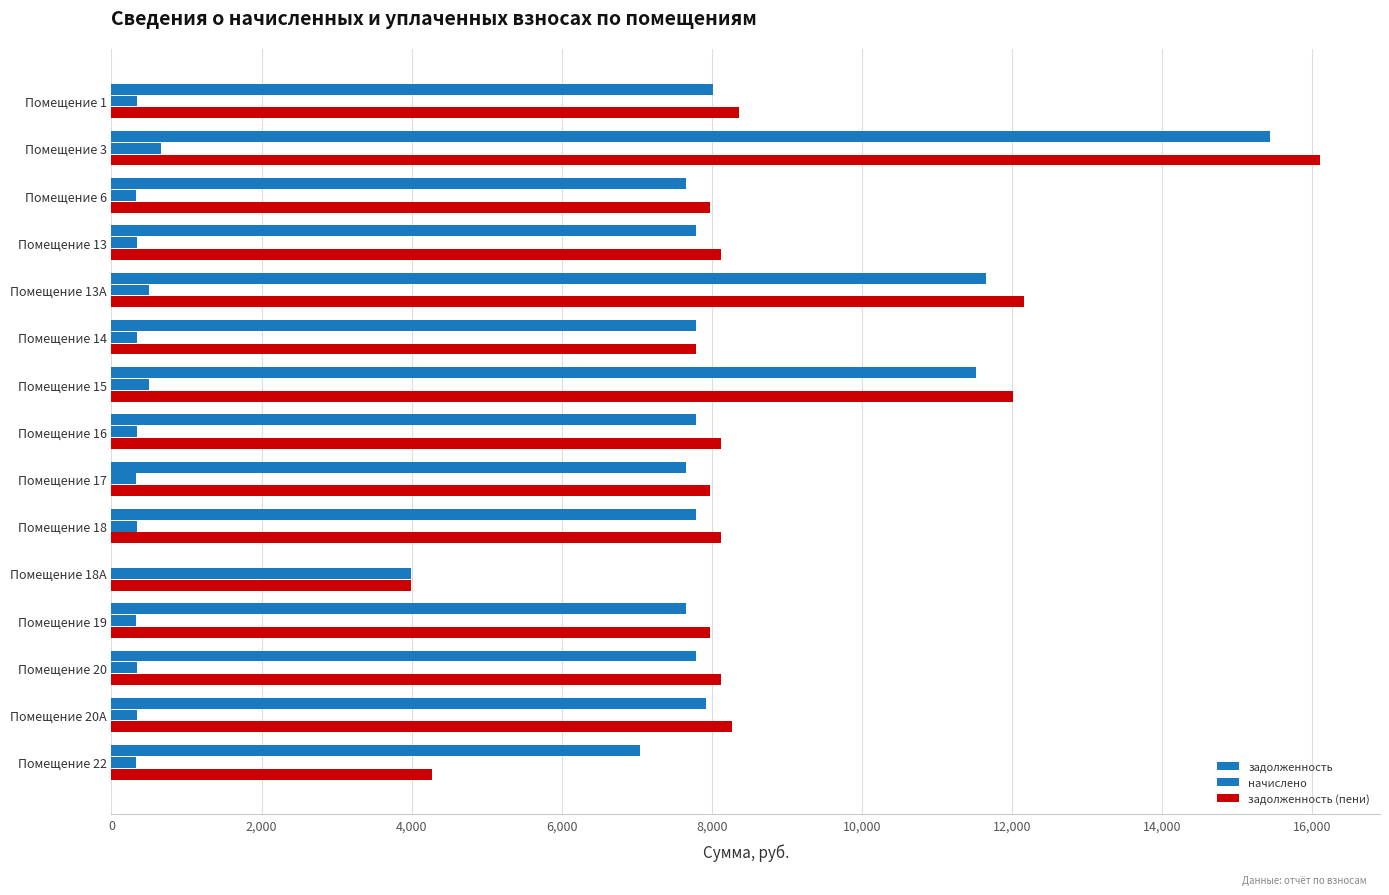

How many distinct data groups are displayed?

3